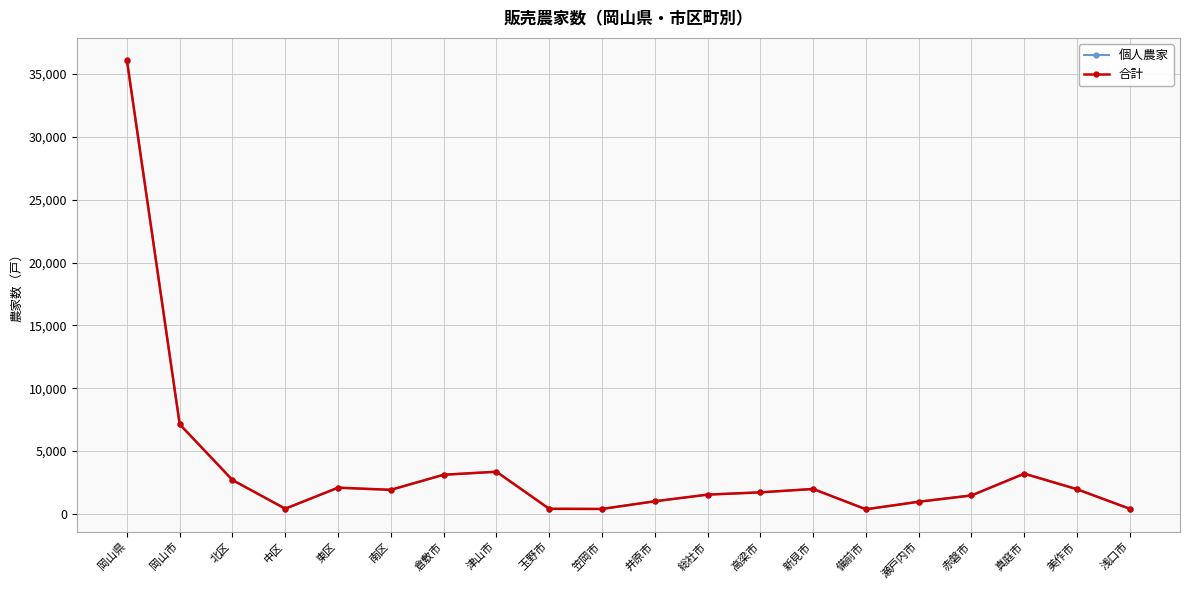

Which series has the largest range (max minus min)?

合計